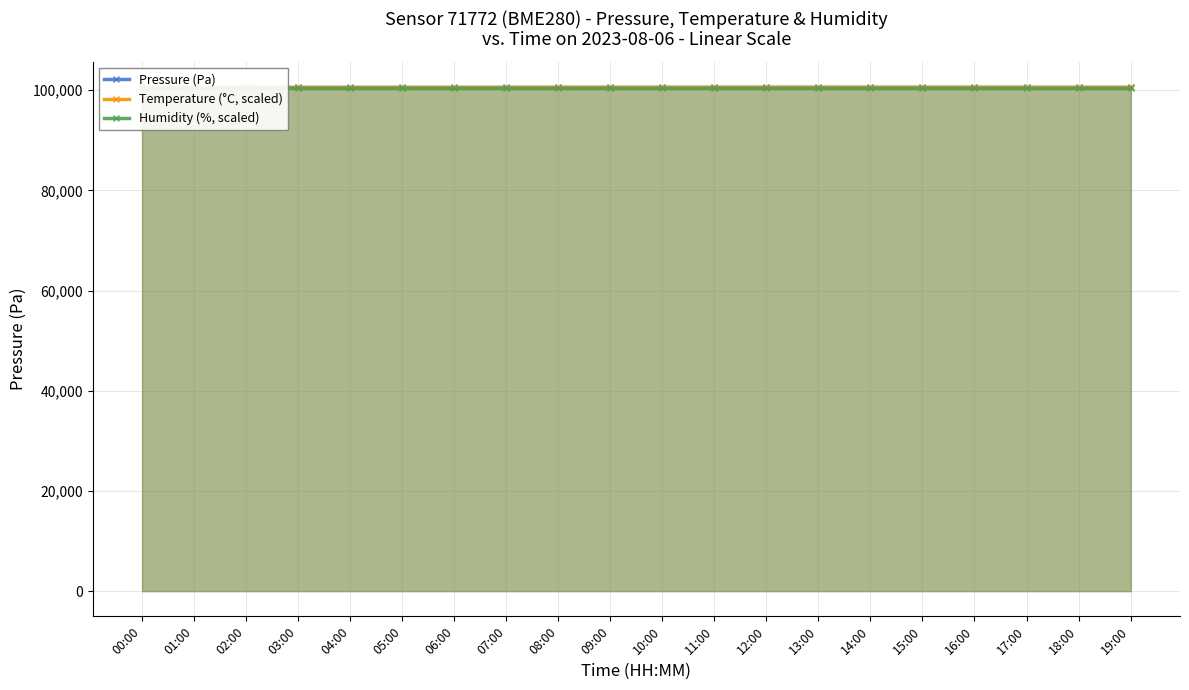

What is the average value of the Pressure (Pa) series?

100549.2